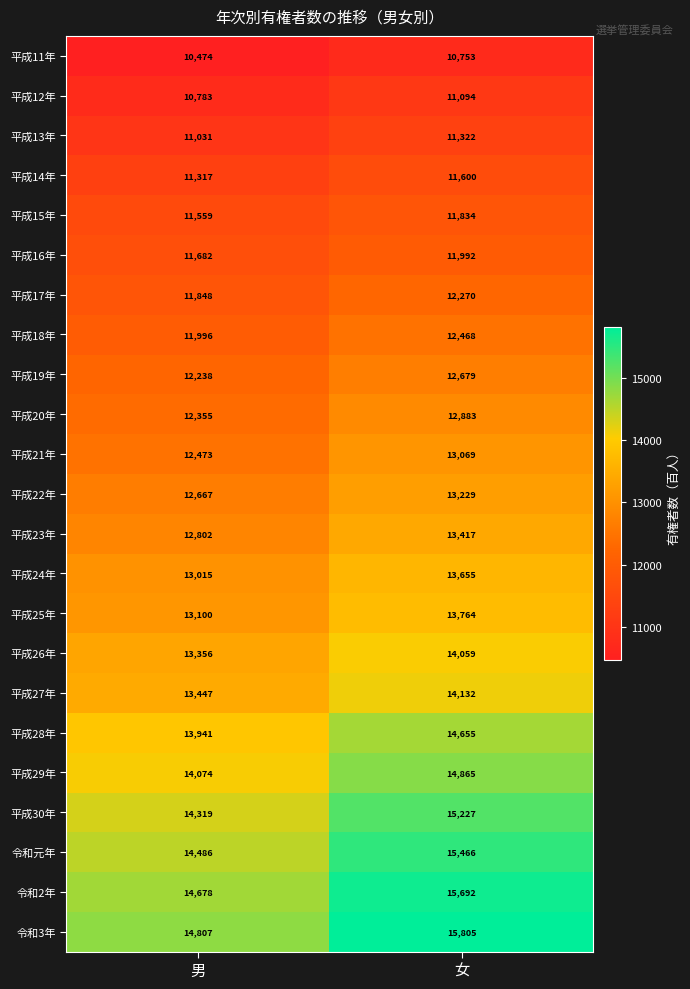

What is the difference between the 令和元年 values at 男 and 女?

980